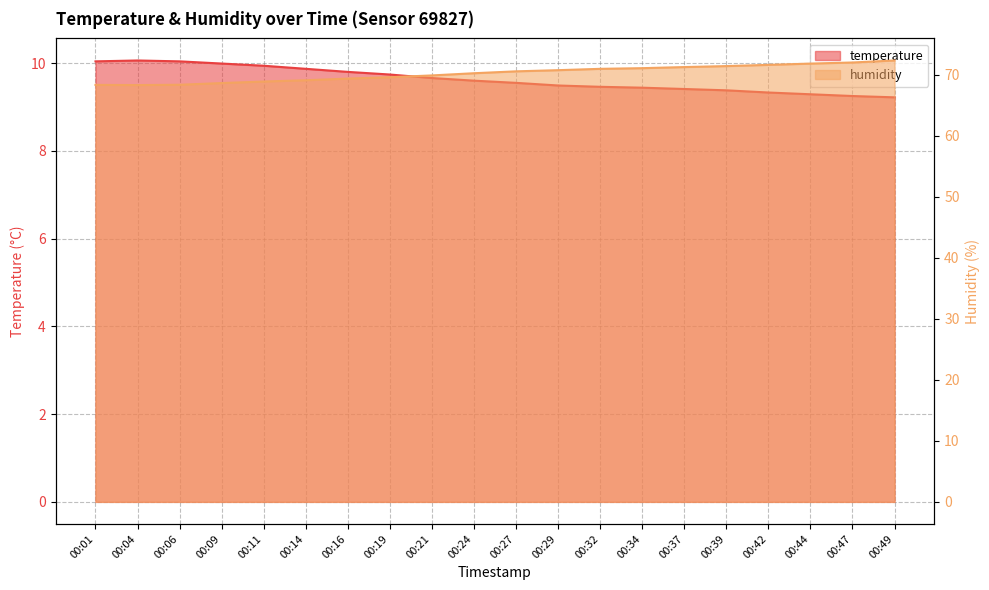

At which label is temperature closest to 9?

00:49